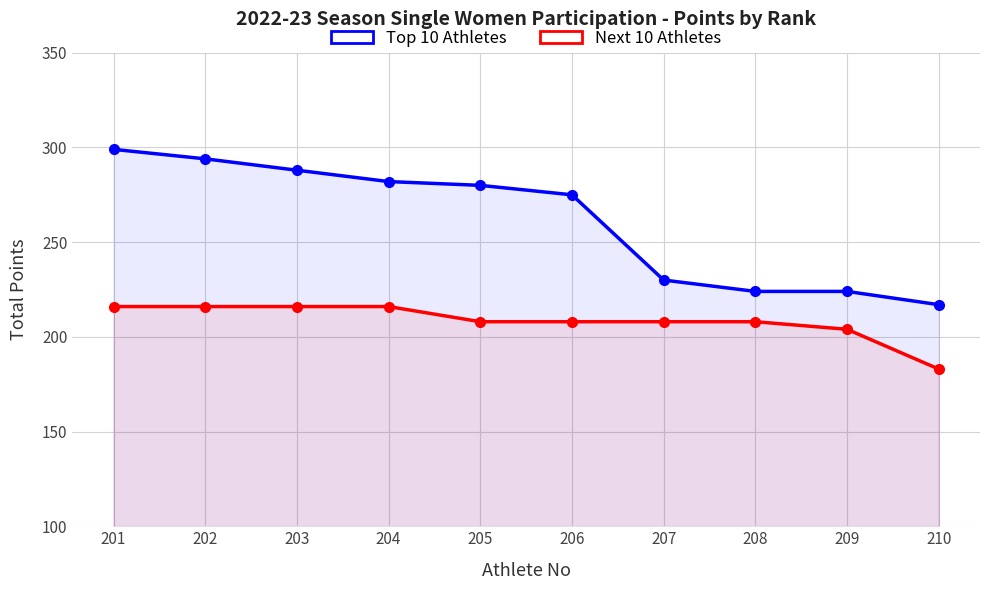

Between 203 and 210, which is larger?

203